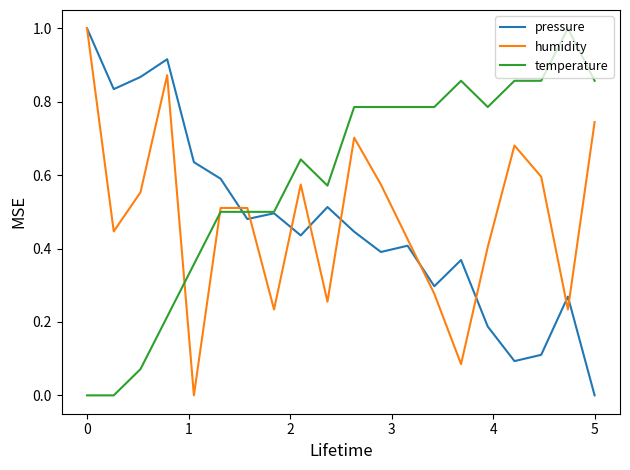

Which series has the largest total across all categories?

temperature